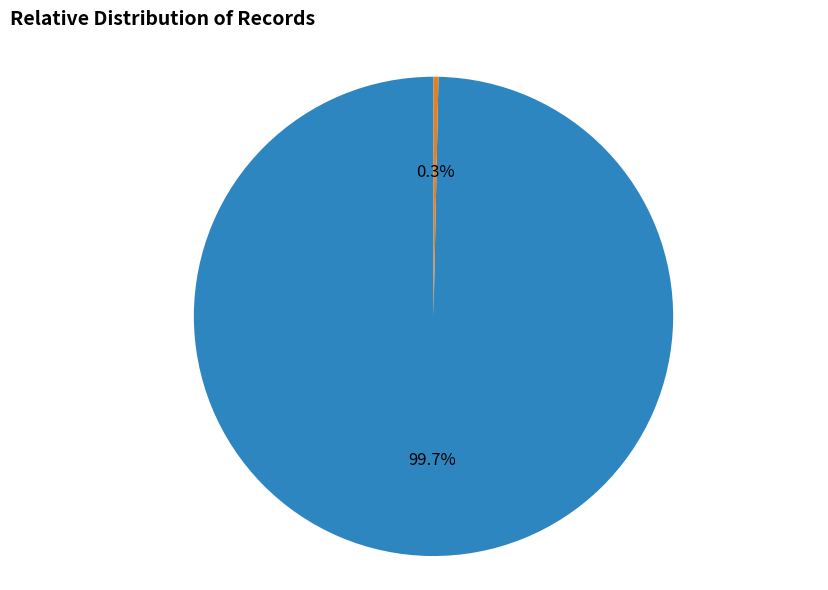

How many slices are in this pie chart?

2